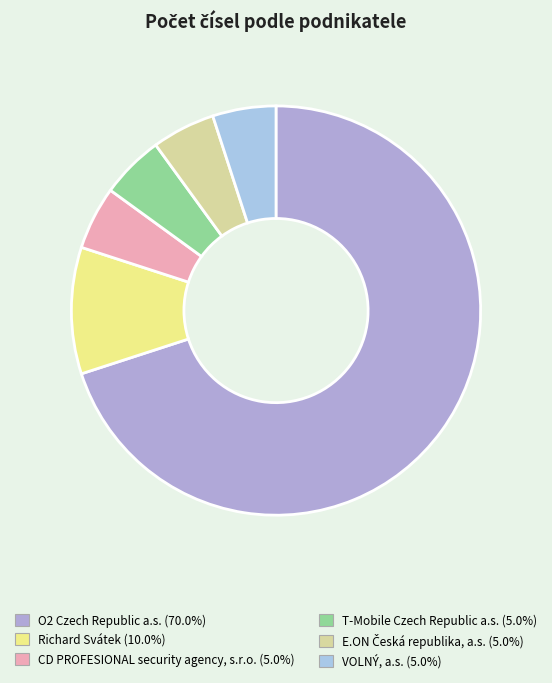

To the nearest percent, what is the average slice percentage?

17%